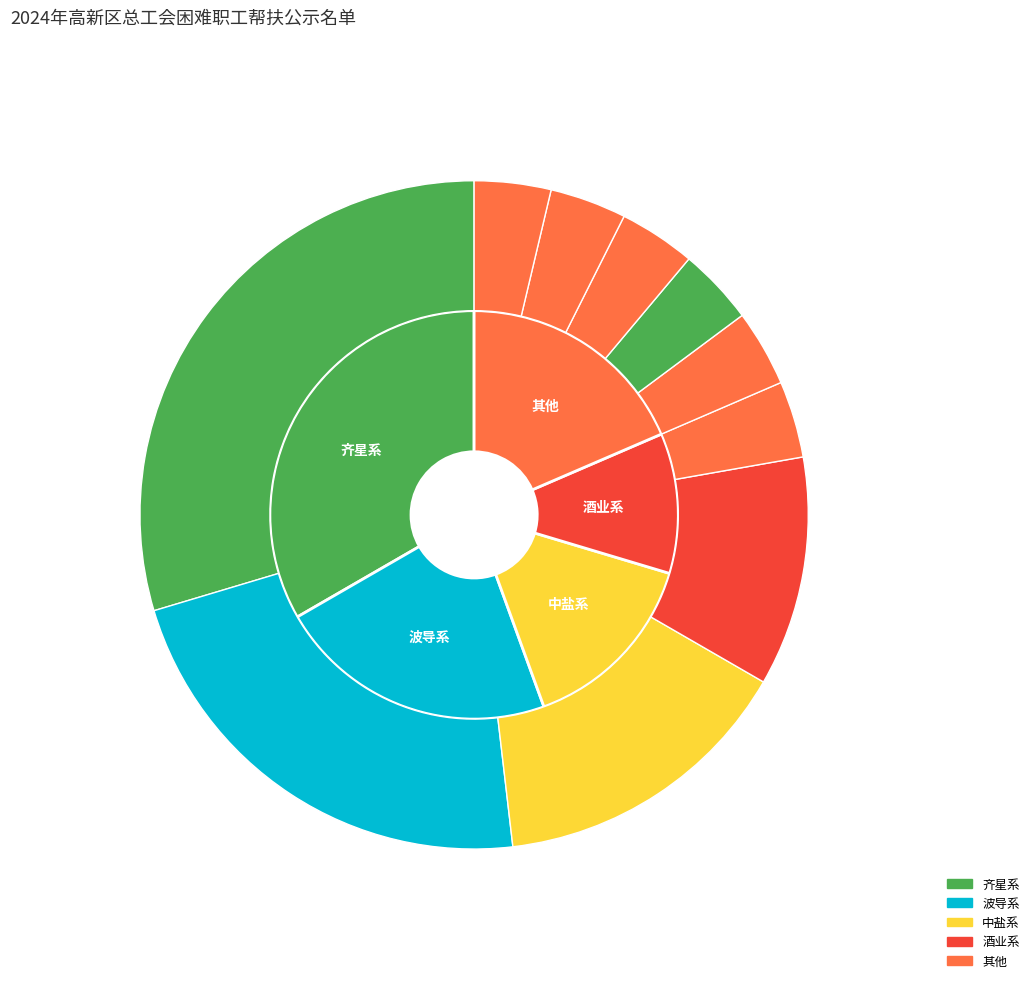

Is there any slice that represents more than half of the pie?

No